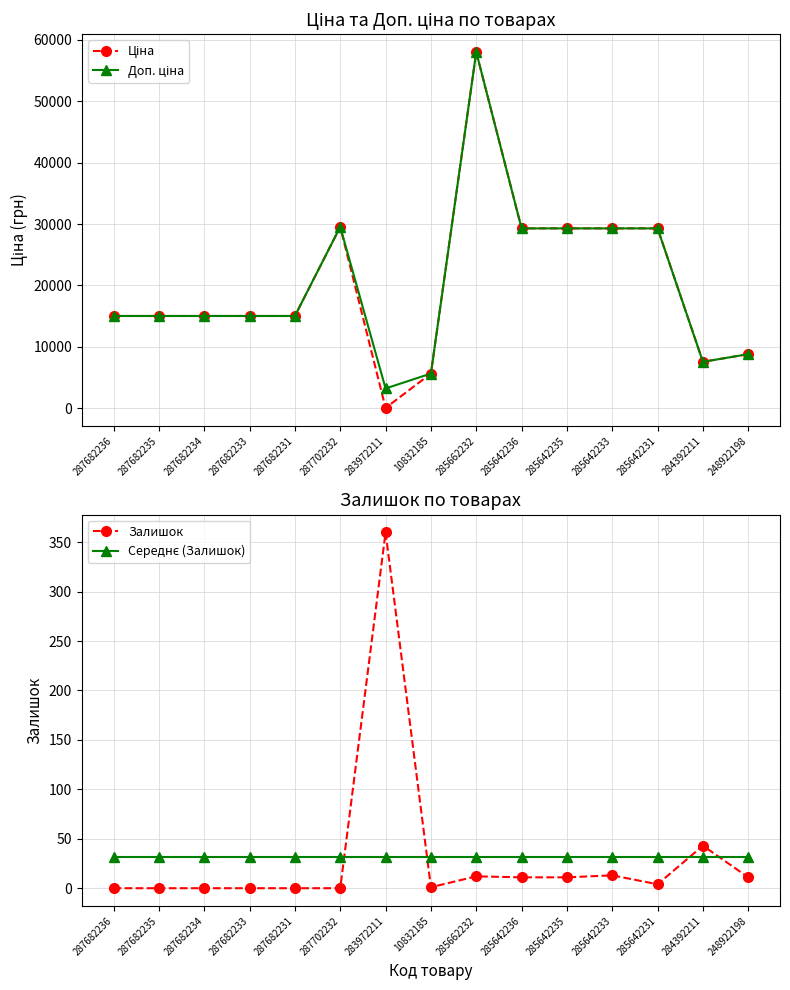

Which has a higher value, 10832185 or 285662232?

285662232